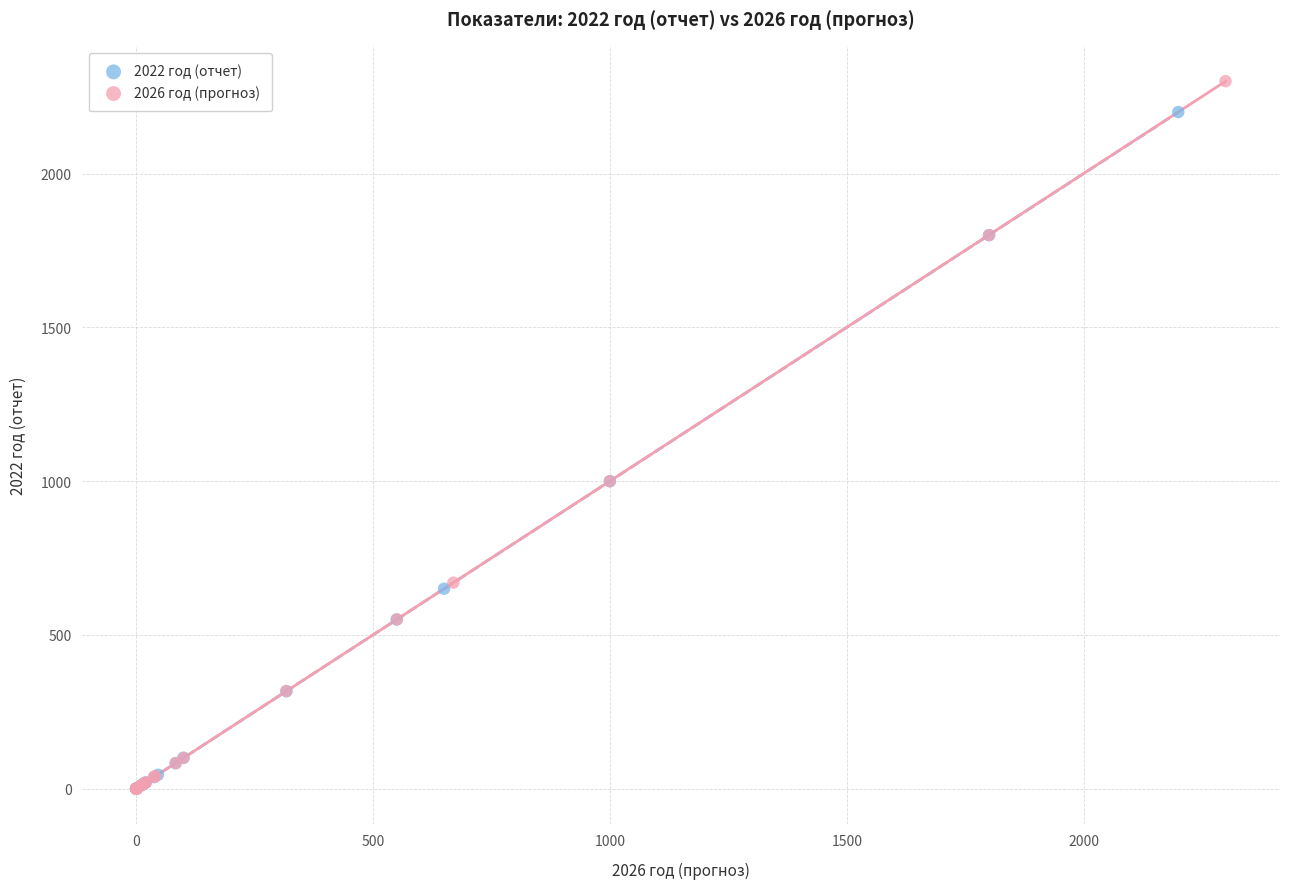

Which series has the largest Y range (max minus min)?

2026 год (прогноз)